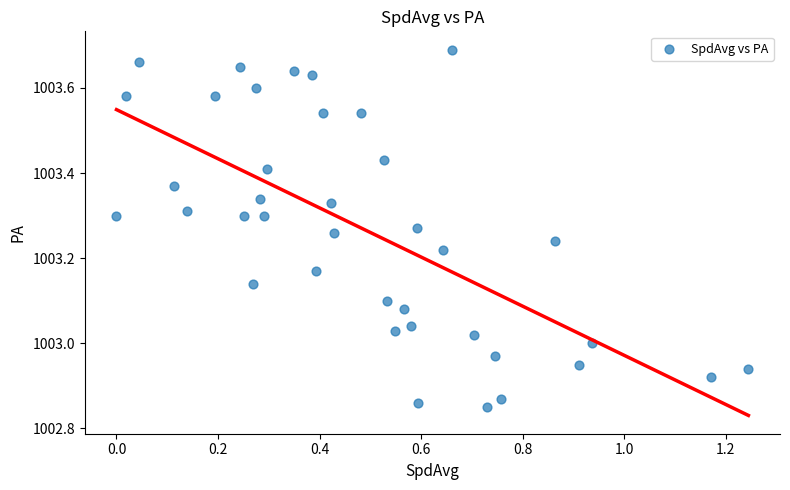

What is the range of Y values (max minus min)?

0.8